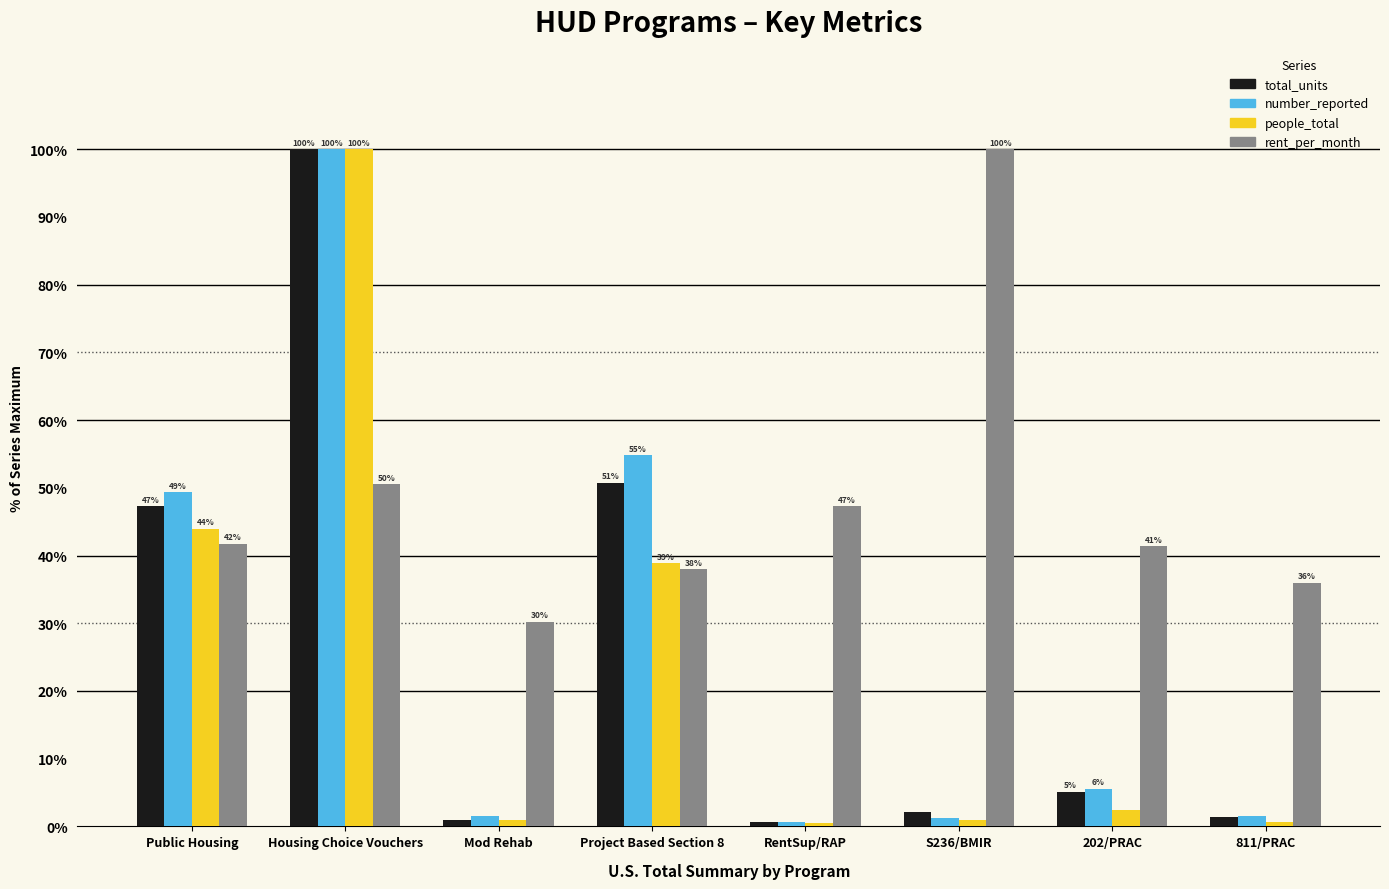

What is the smallest value displayed?

0.5